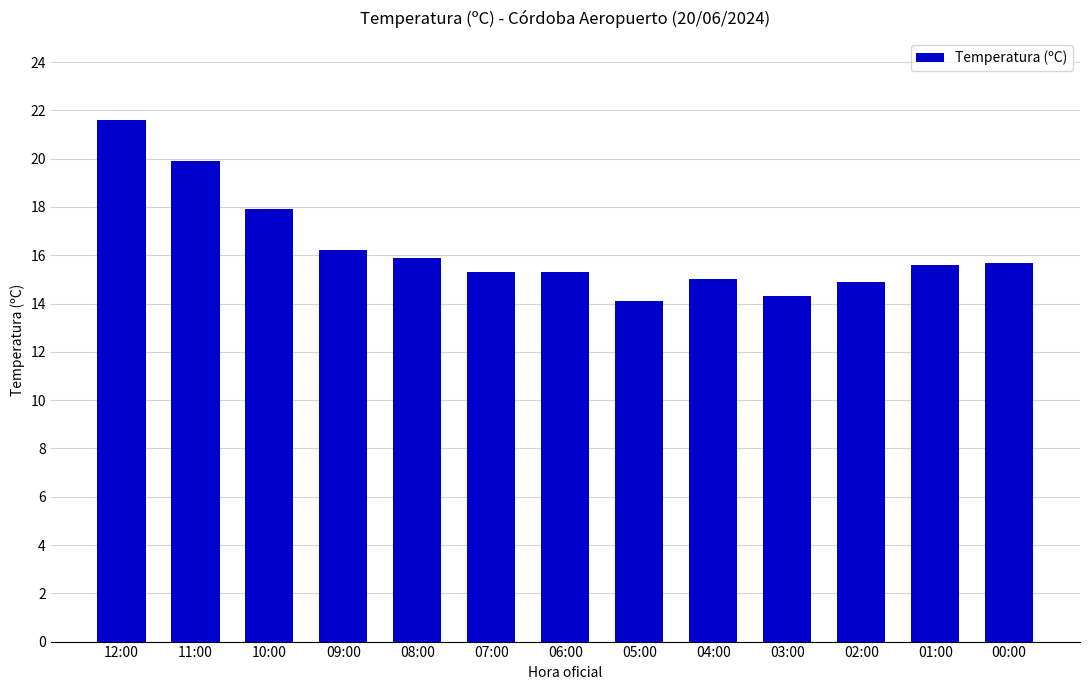

How many bars are there in total?

13